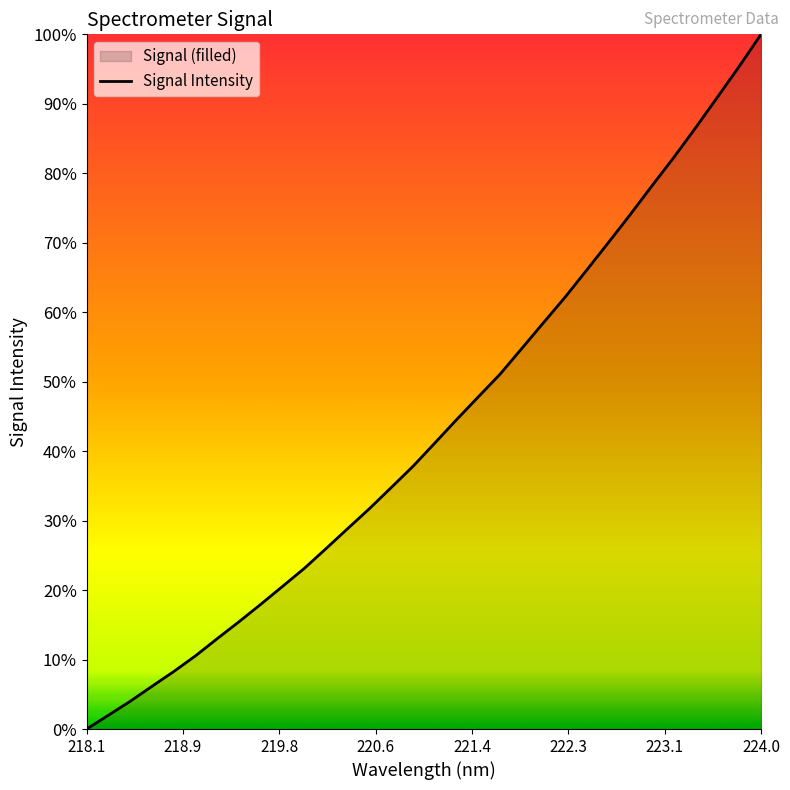

Which category has the highest value across all series?

224.0